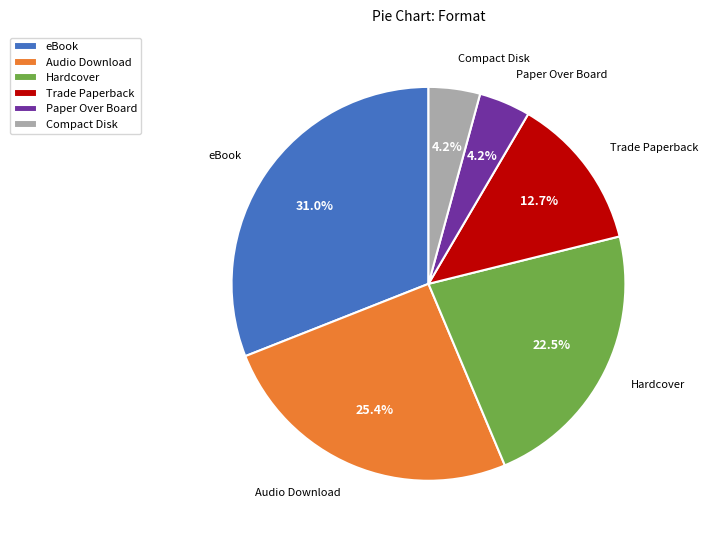

Combined, what portion of the pie is Audio Download and Hardcover?

47.9%